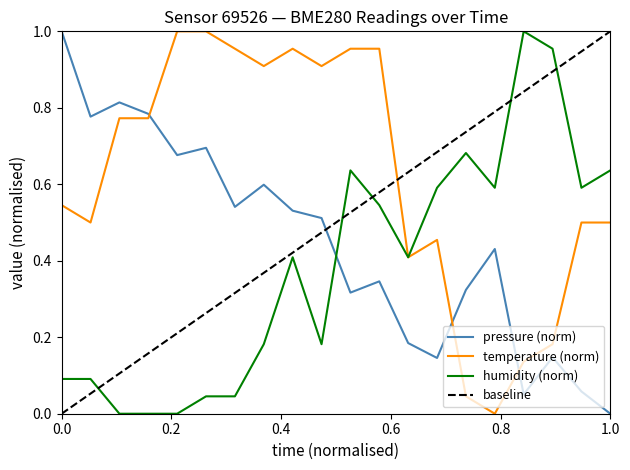

What is the value of the pressure point at the 14th from the left?

0.1